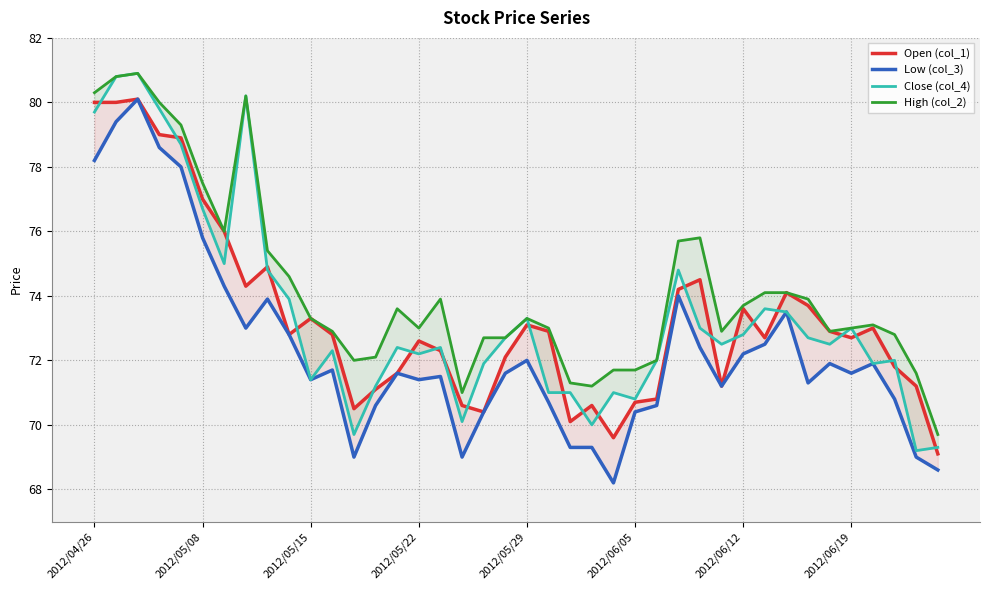

Count the number of categories in the chart.

40